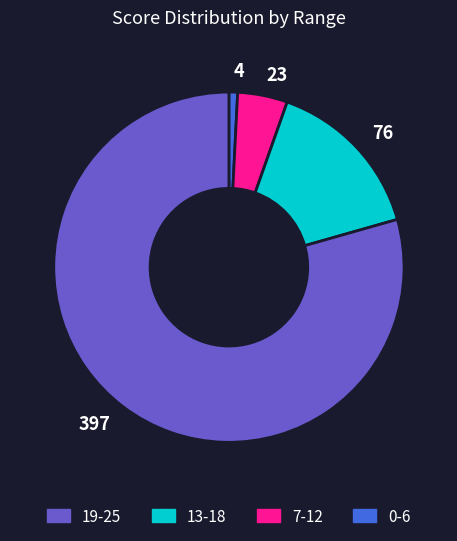

Which slice is the smallest?

4